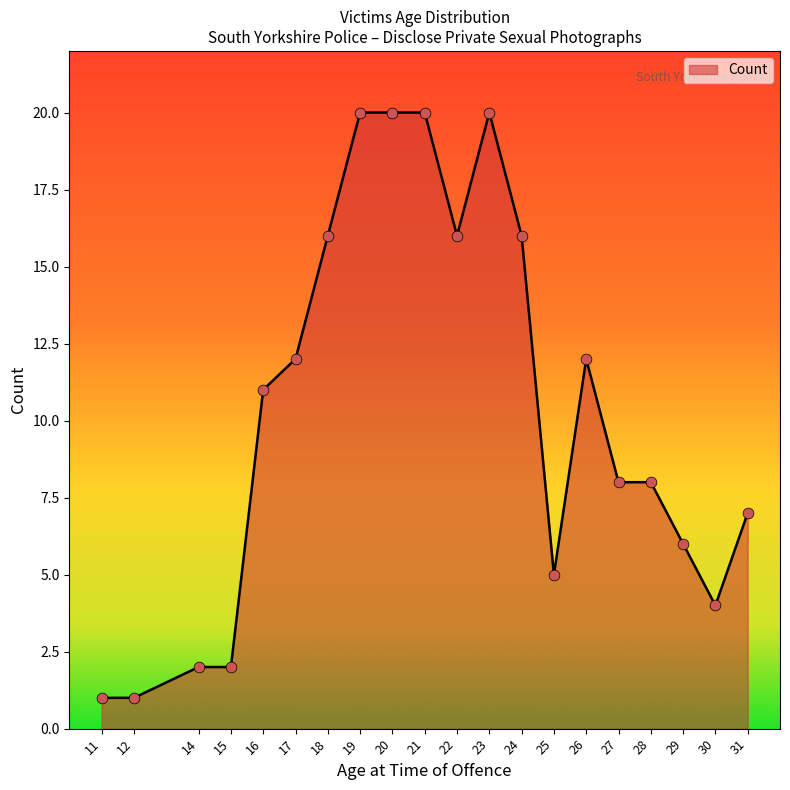

What is the change in value from 15 to 22?

+14